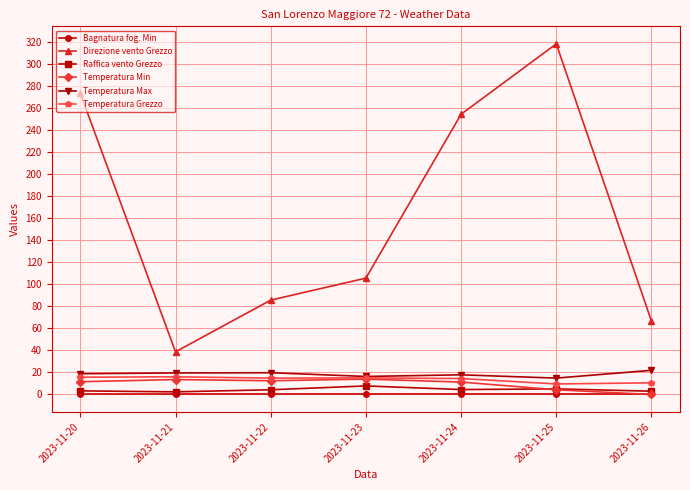

Which series has the largest range (max minus min)?

Direzione vento Grezzo